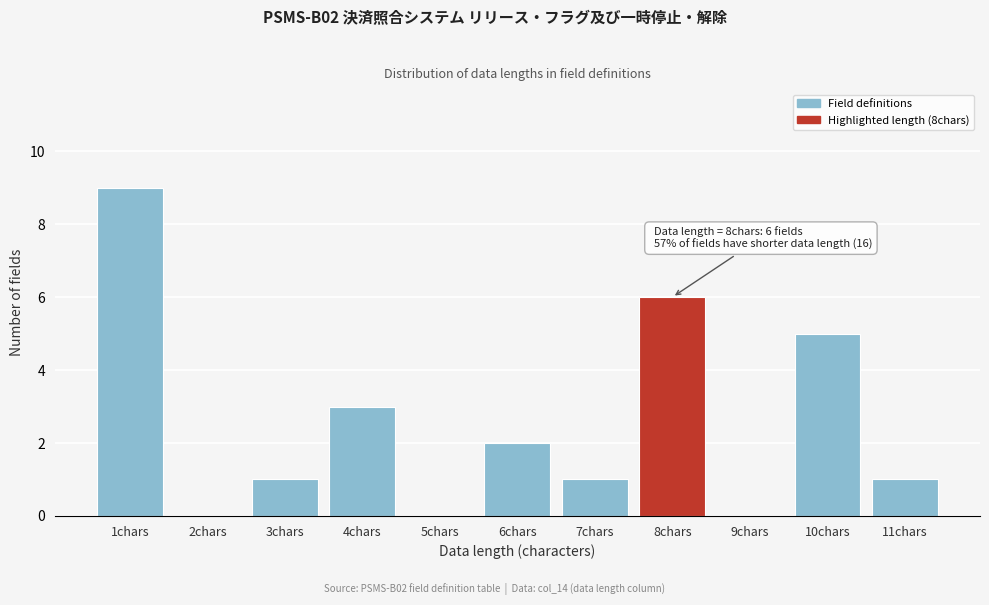

Reading left to right, transcribe all the data shown in this chart.

1chars=9	2chars=0	3chars=1	4chars=3	5chars=0	6chars=2	7chars=1	8chars=6	9chars=0	10chars=5	11chars=1